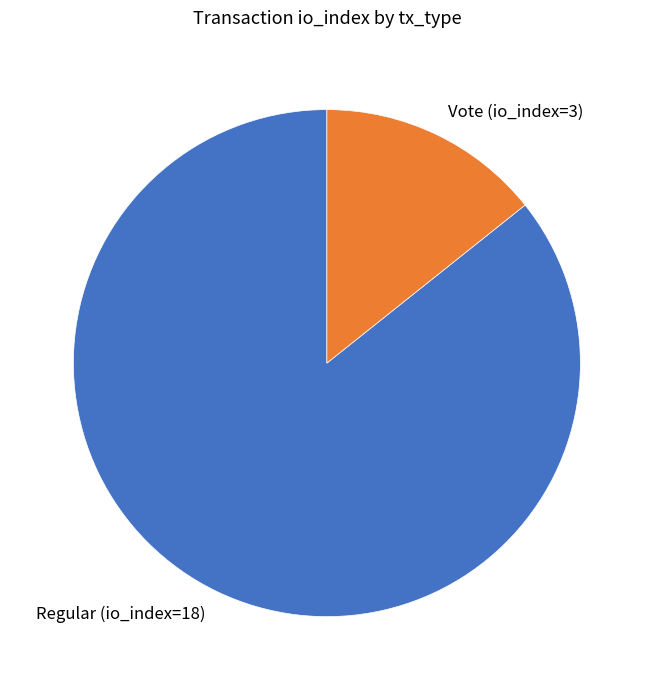

Which category has the smallest portion of the pie?

Vote (io_index=3)